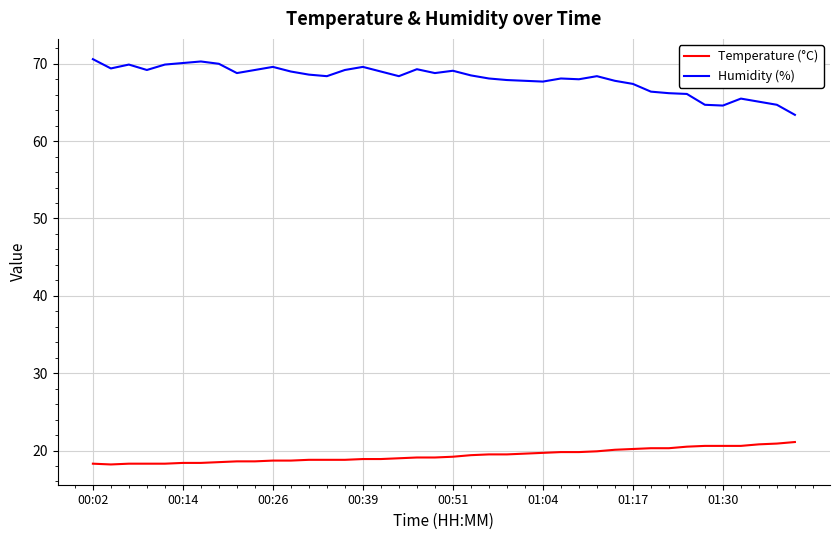

Which series has the largest total across all categories?

Humidity (%)